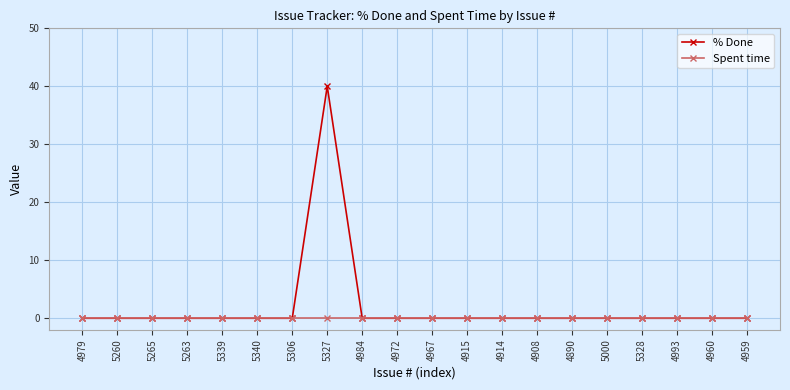

What is the greatest value displayed?

40